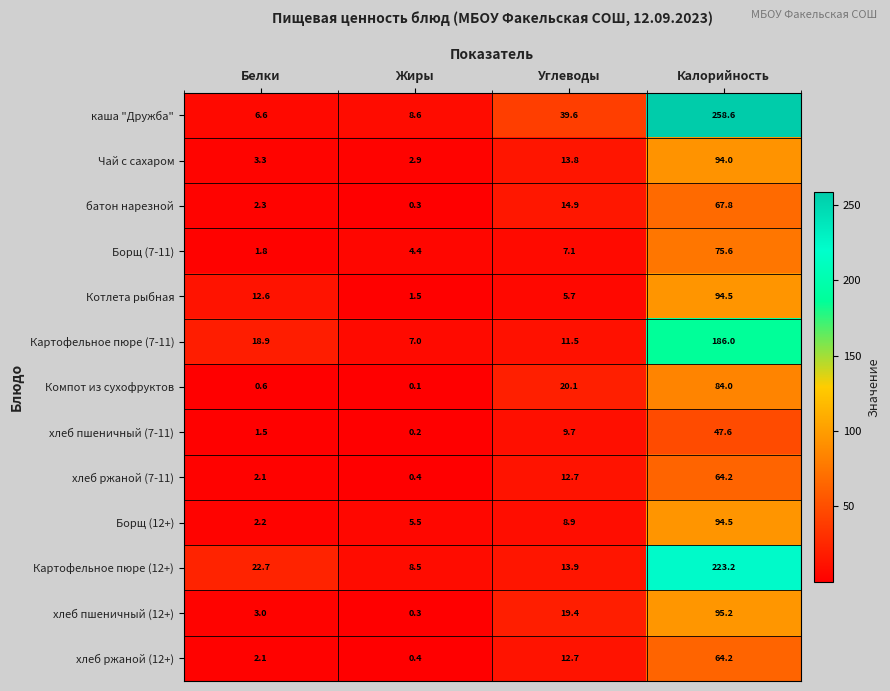

The Котлета рыбная series shows 1.5 at Жиры. True or false?

True